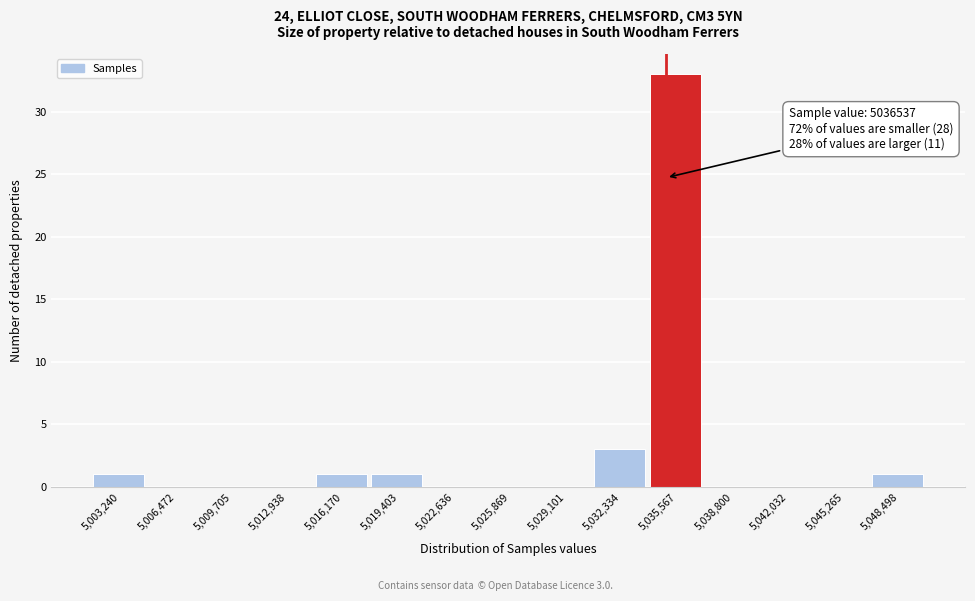

Reading left to right, what are all the values shown in this chart?

5,003,240=1	5,006,472=0	5,009,705=0	5,012,938=0	5,016,170=1	5,019,403=1	5,022,636=0	5,025,869=0	5,029,101=0	5,032,334=3	5,035,567=33	5,038,800=0	5,042,032=0	5,045,265=0	5,048,498=1